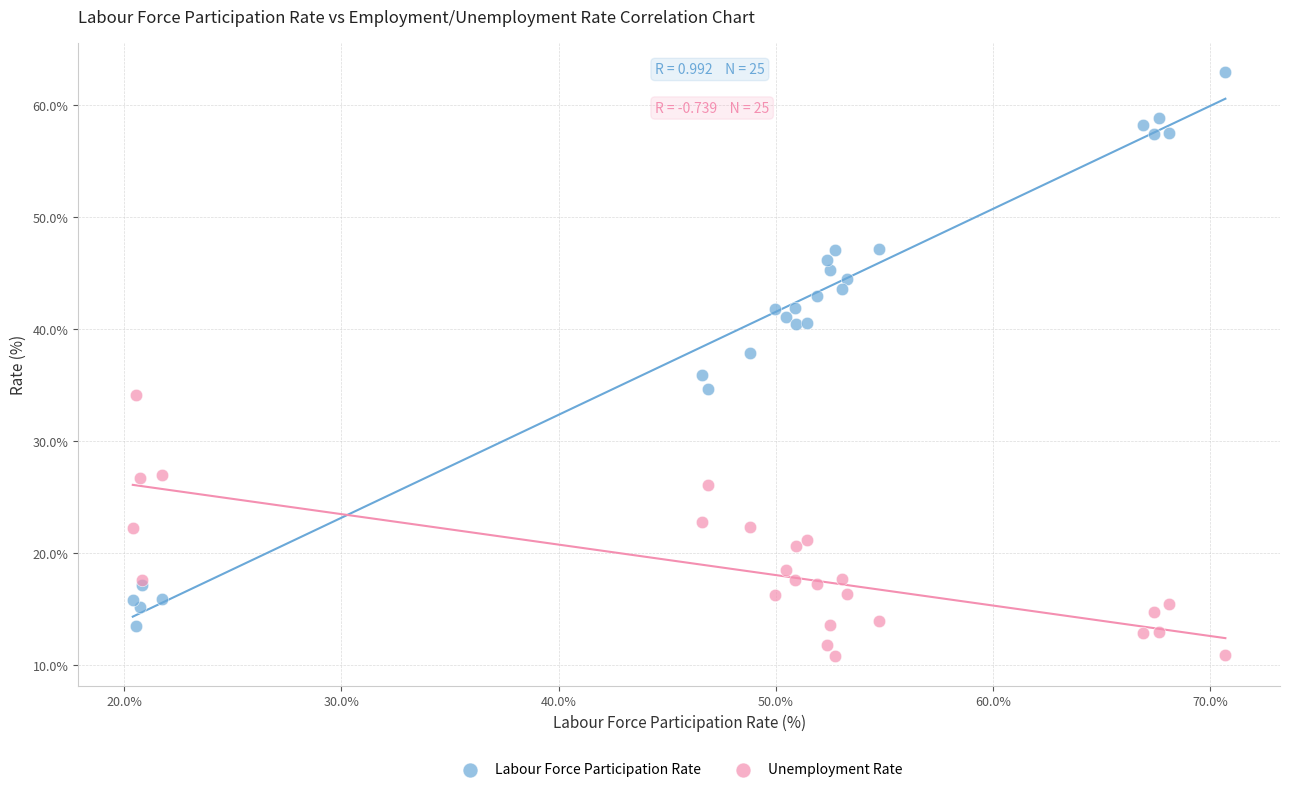

What is the X range (max minus min) for the scatter plot?

50.3